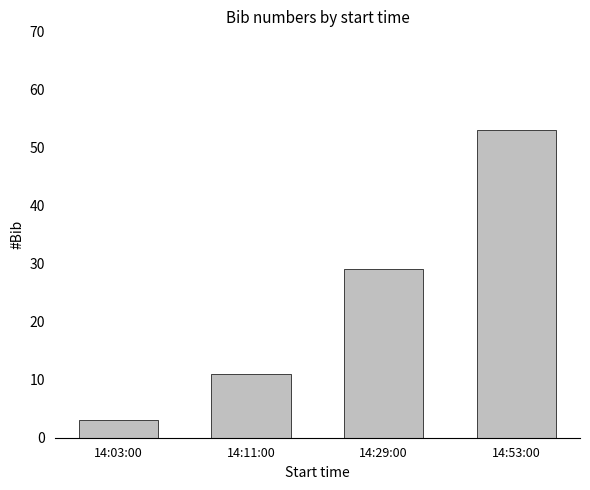

What is the value of the 3rd bar from the left?

29